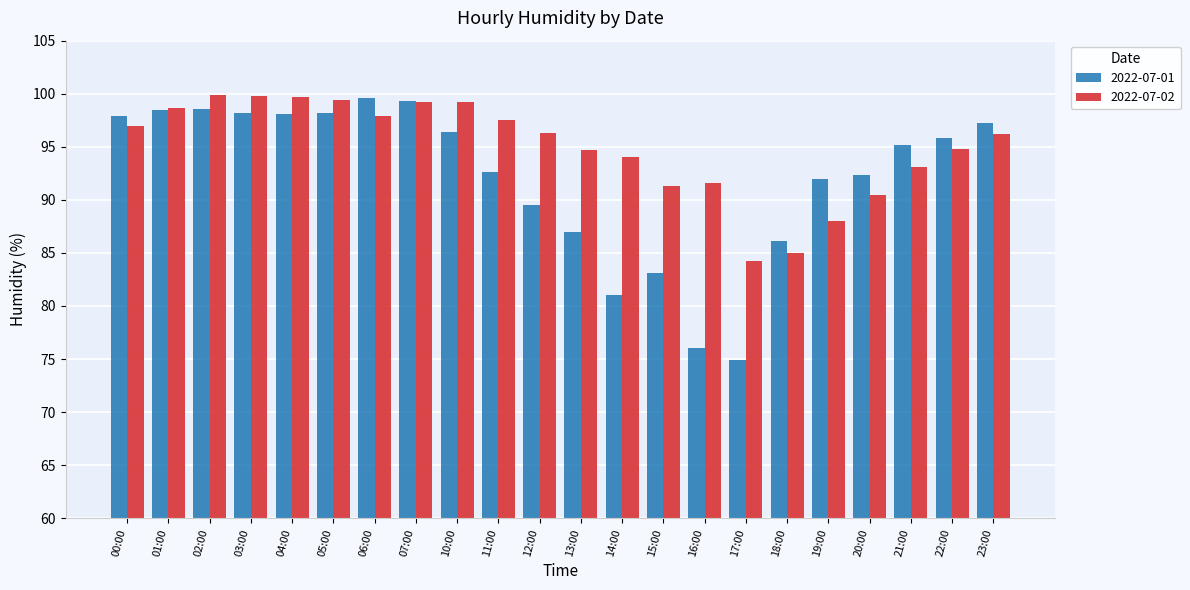

True or false: 2022-07-02 has a value of 85.0 at 18:00.

True